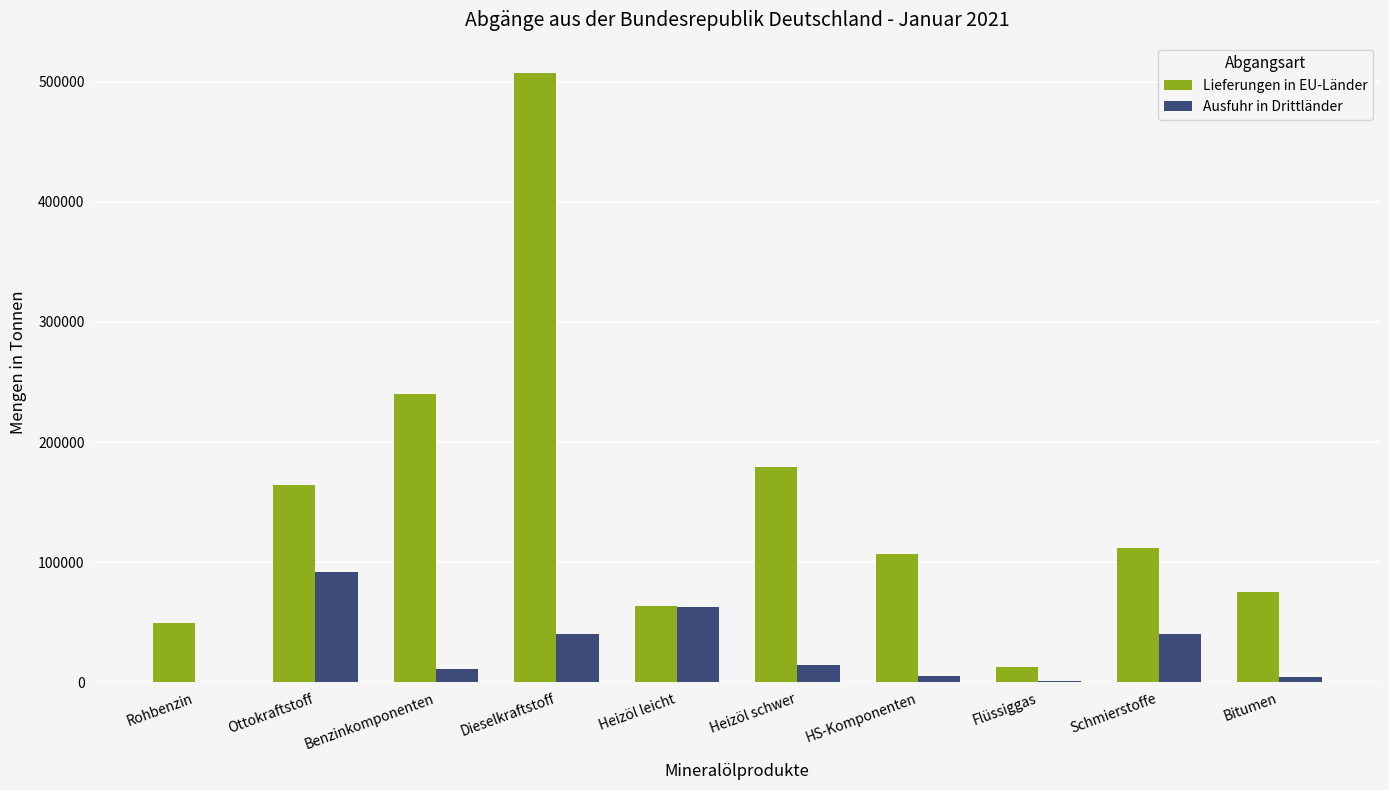

The value of Lieferungen in EU-Länder at Heizöl leicht is 63209. True or false?

True